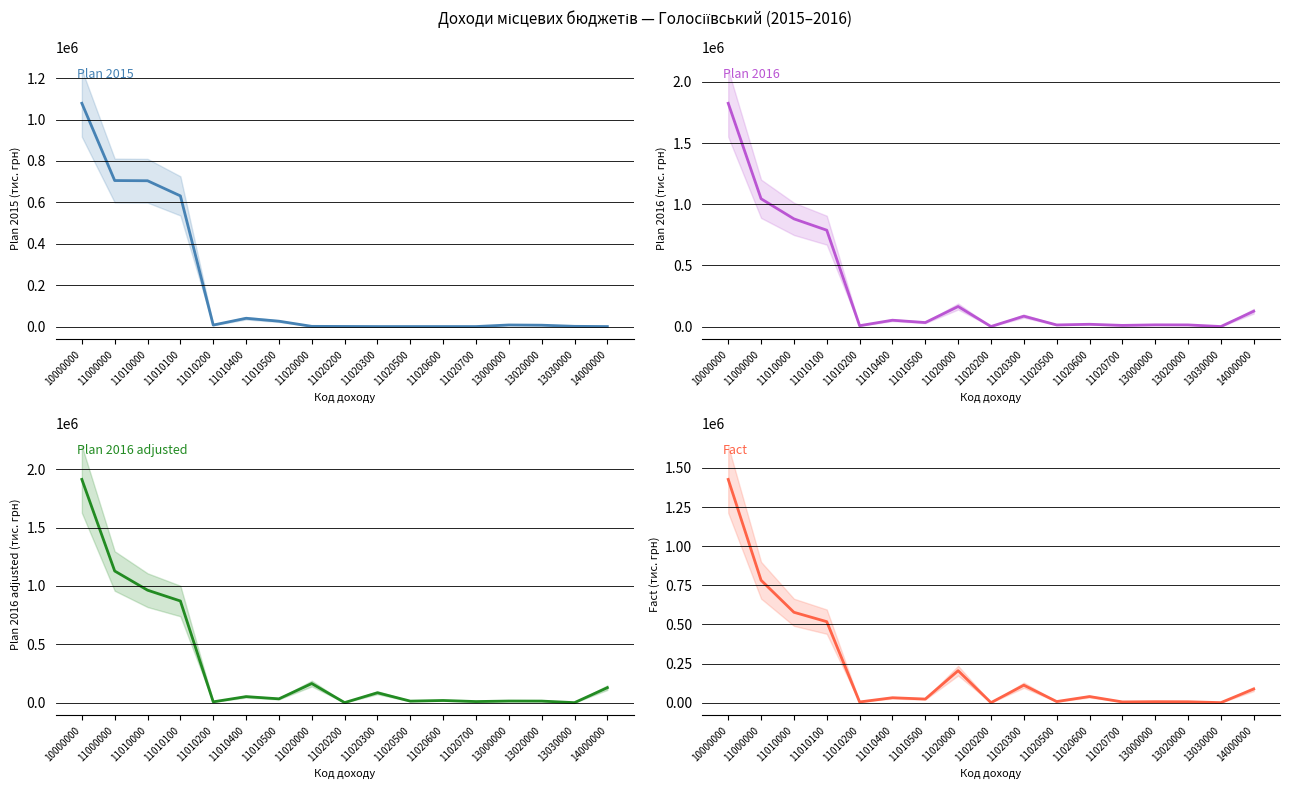

How many distinct data groups are displayed?

4